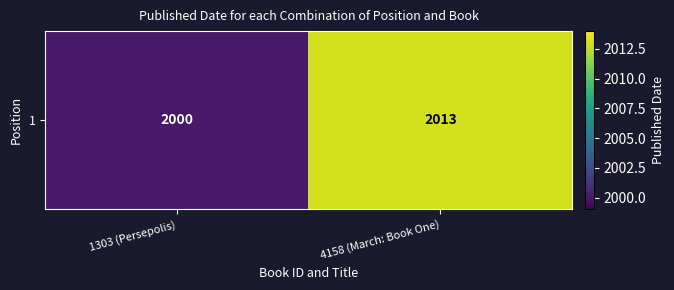

Reading left to right, list all the values displayed in this chart.

2000	2013